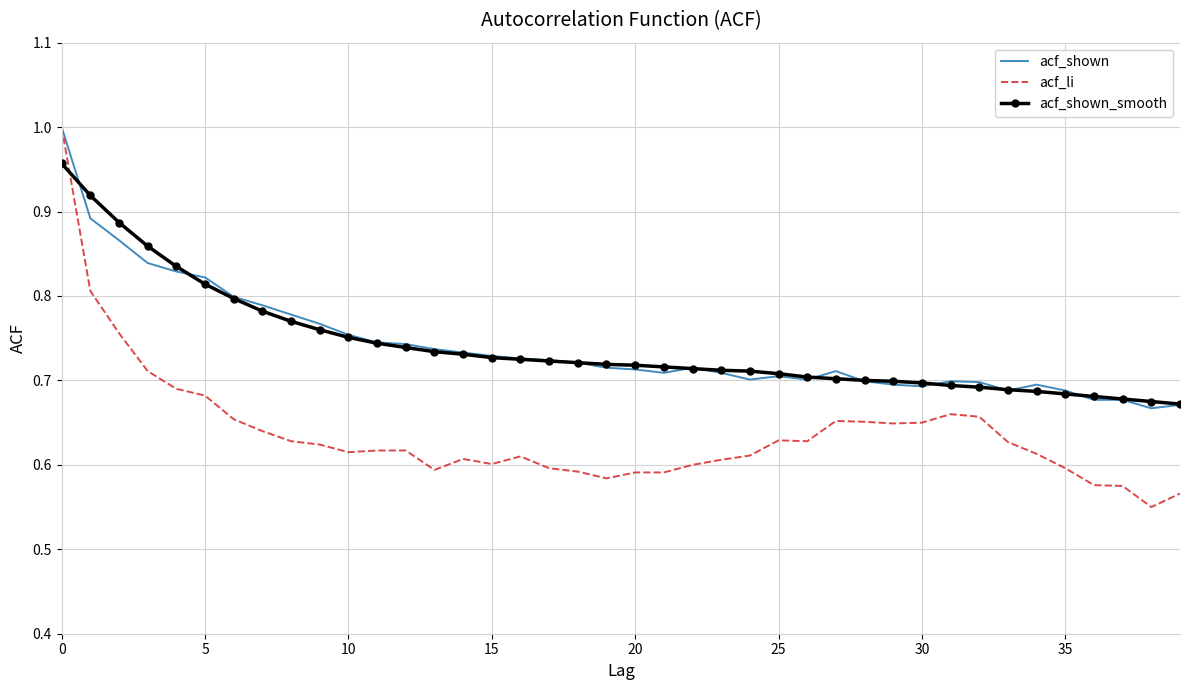

Which series has the widest spread of values?

acf_li